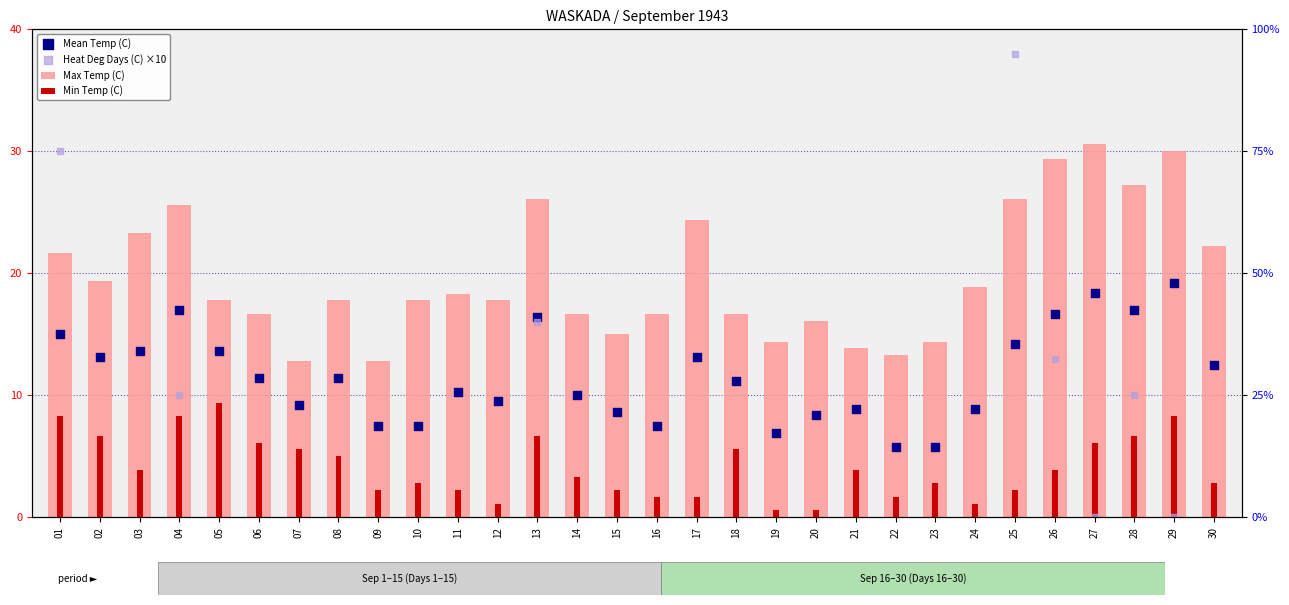

Is the value of Min Temp (C) at 07 greater than the value of Heat Deg Days (C) ×10 at 14?

No